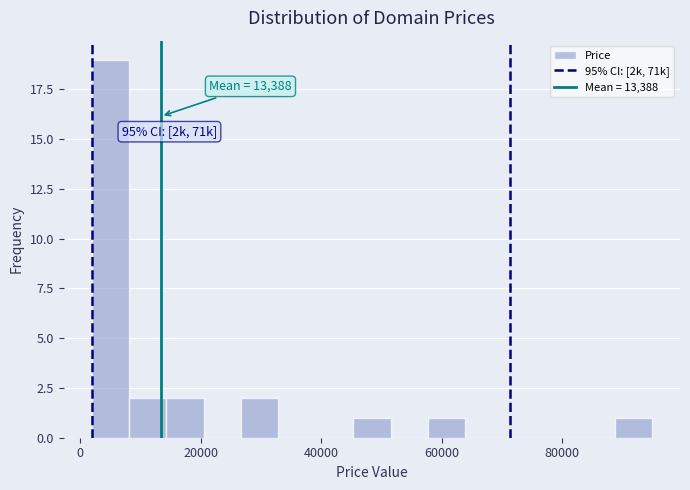

Read against the x-axis, roughly where is the centre of the tallest bar?

4000